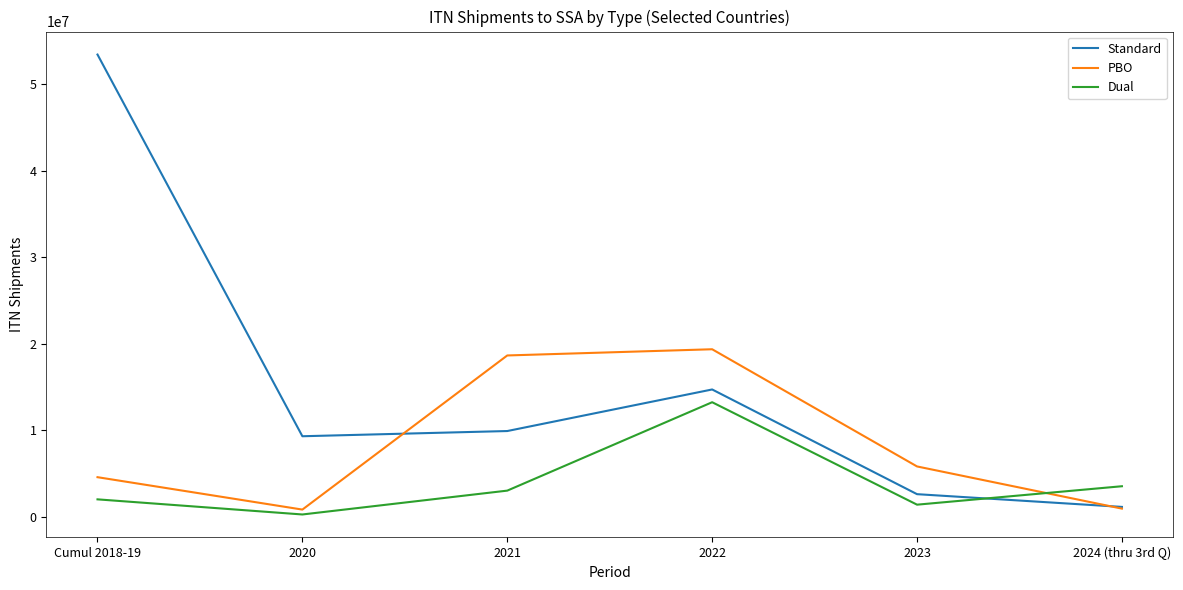

What is the maximum value shown in the chart?

53409738